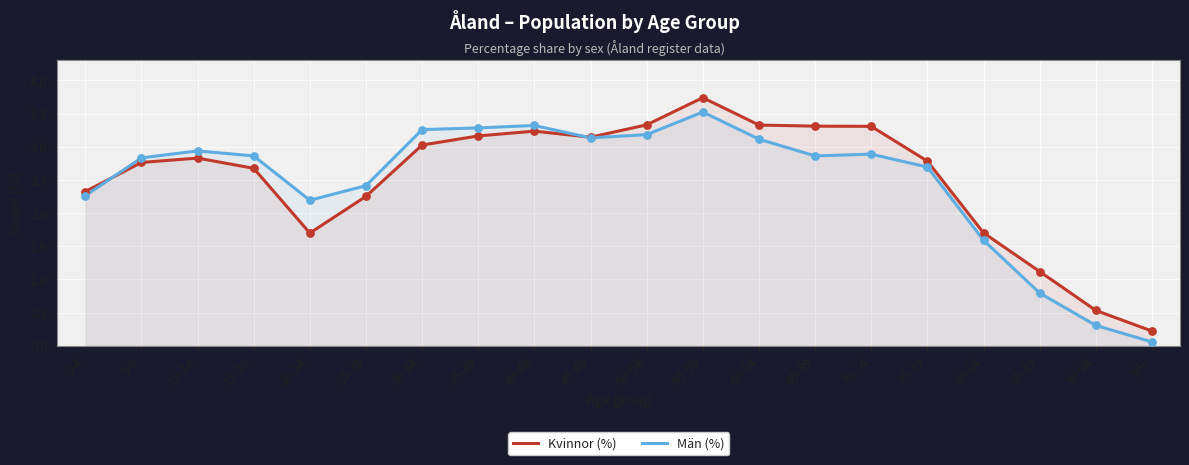

What are all the series names shown in the legend?

Kvinnor (%), Män (%)